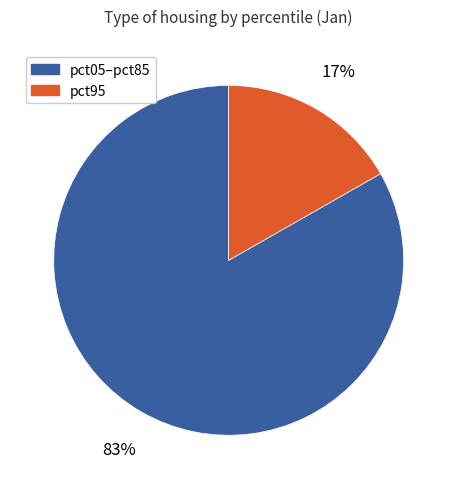

Count the number of slices in the pie.

2